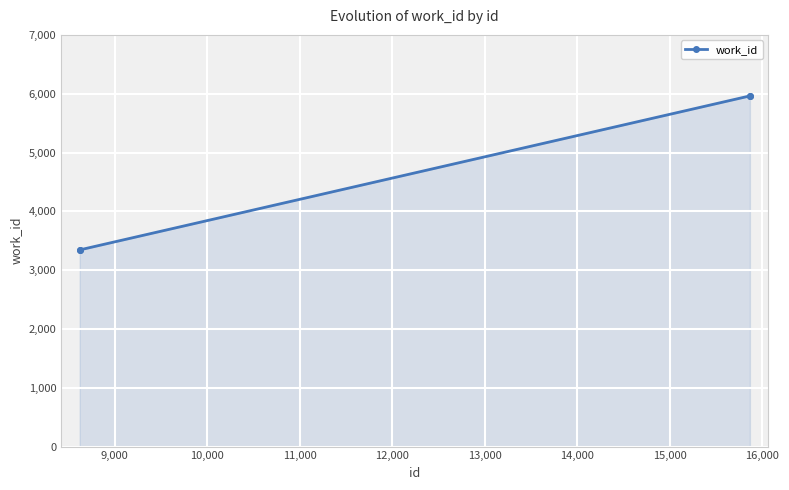

True or false: there are more than 2 points higher than both neighbors.

False